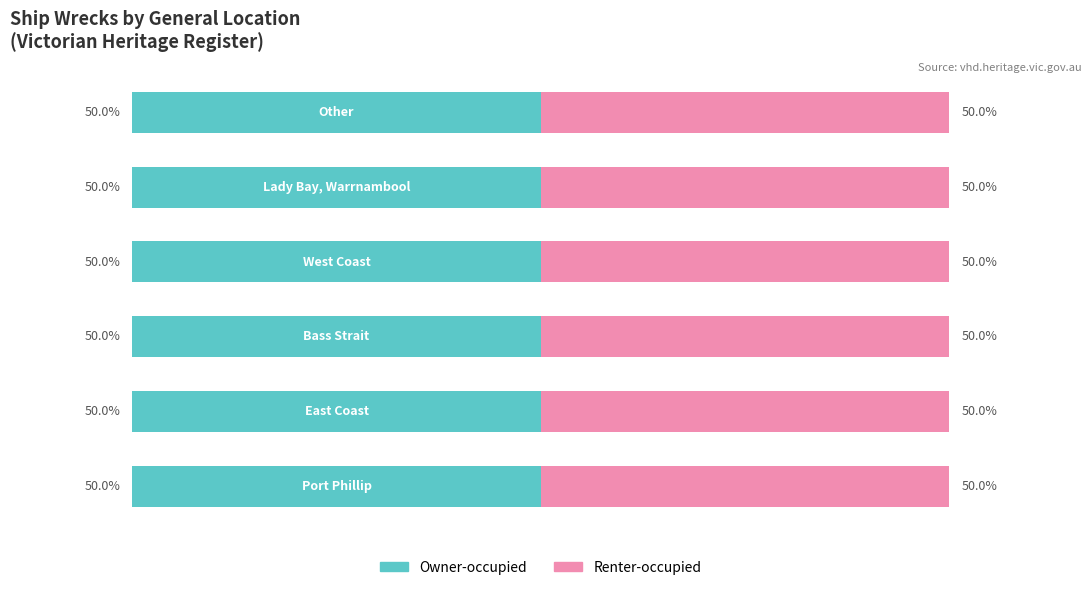

Is the value of Owner-occupied at Port Phillip greater than the value of Renter-occupied at Other?

No